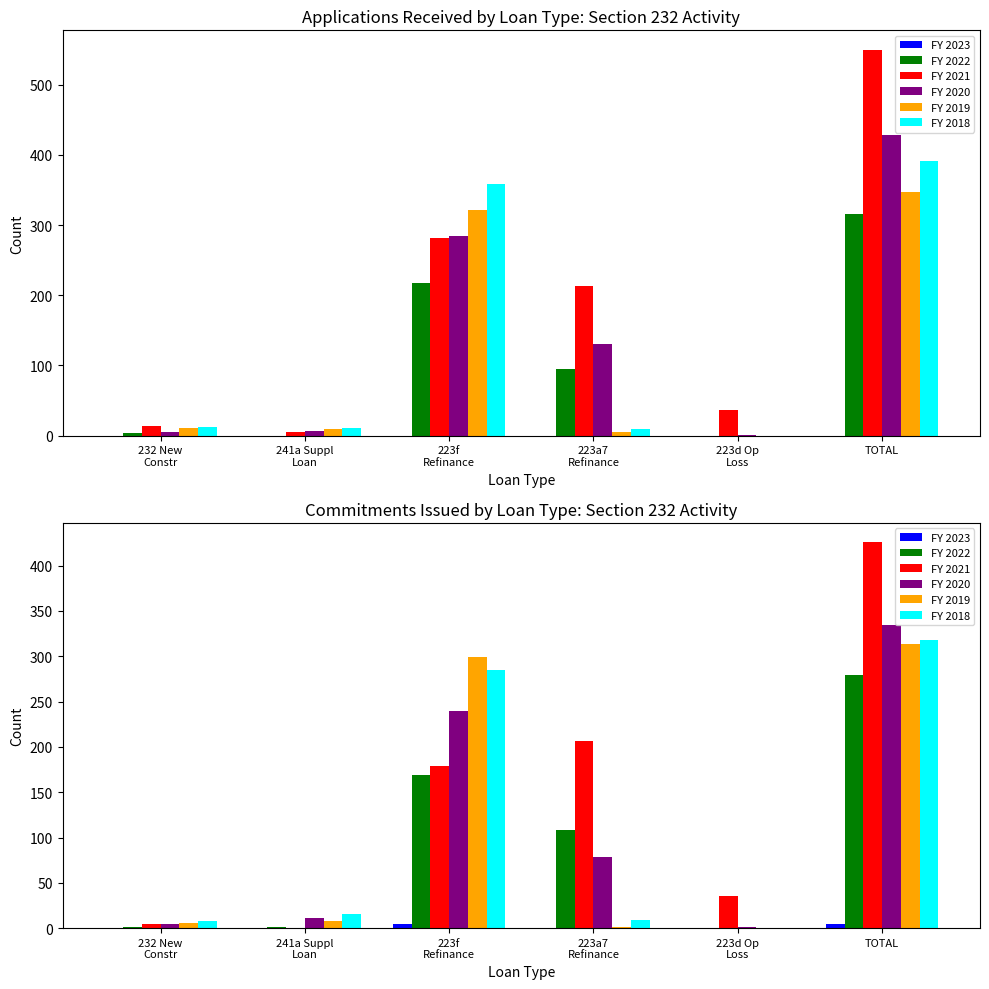

Which series has the largest total across all categories?

FY 2021